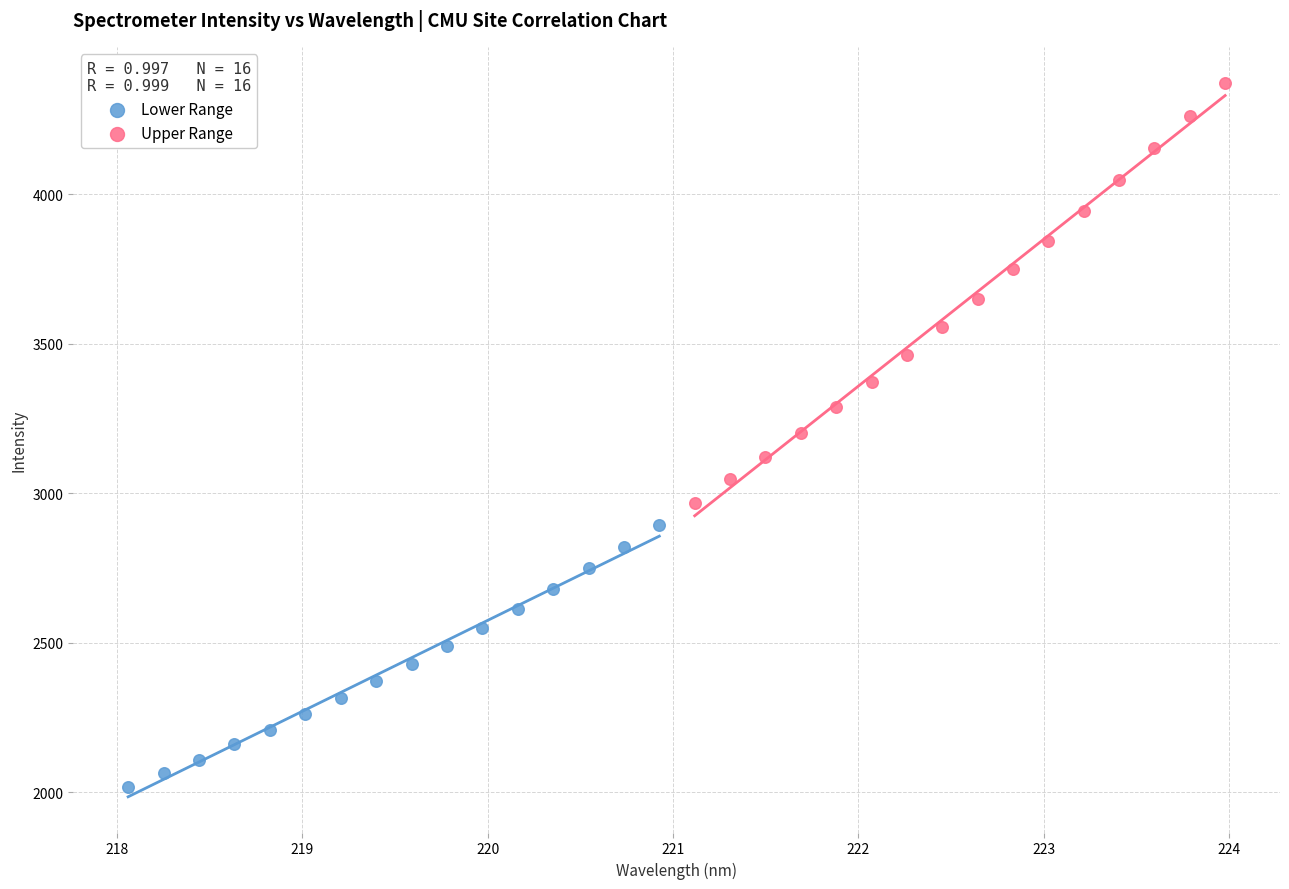

Which series has the largest Y range (max minus min)?

Upper Range